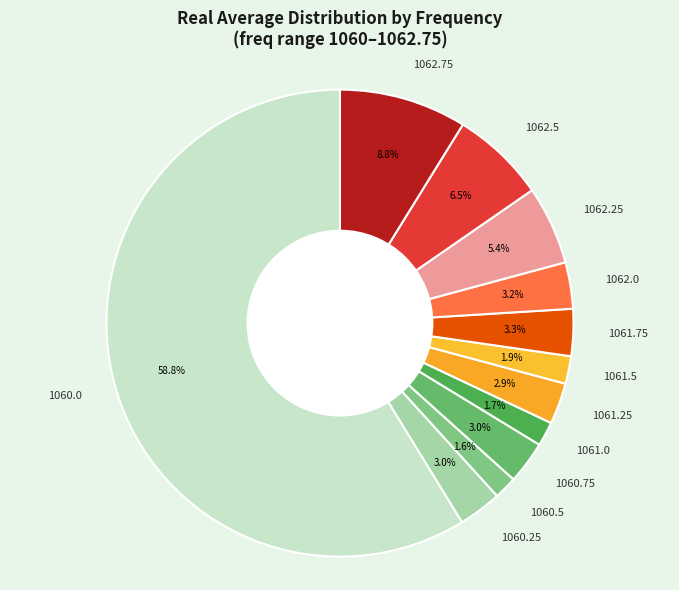

Which category has the biggest portion of the pie?

1060.0